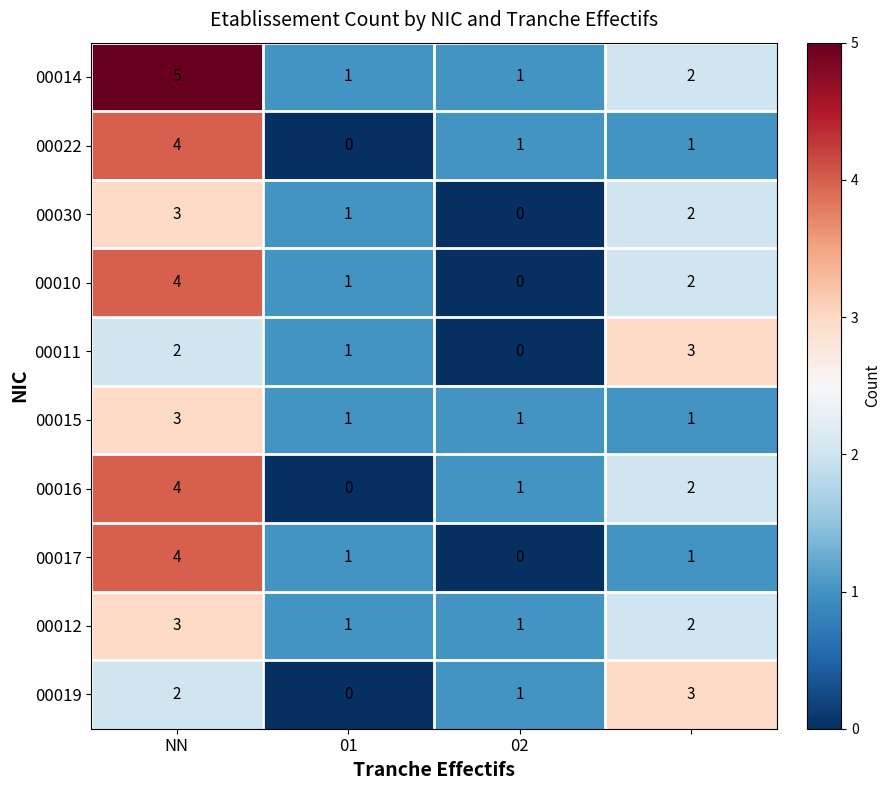

How many distinct data groups are displayed?

10